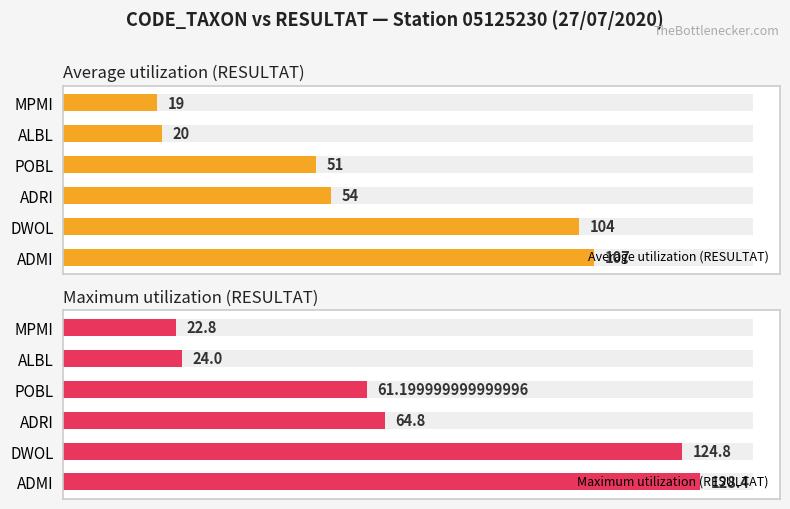

At how many categories does at least one series exceed 72?

2